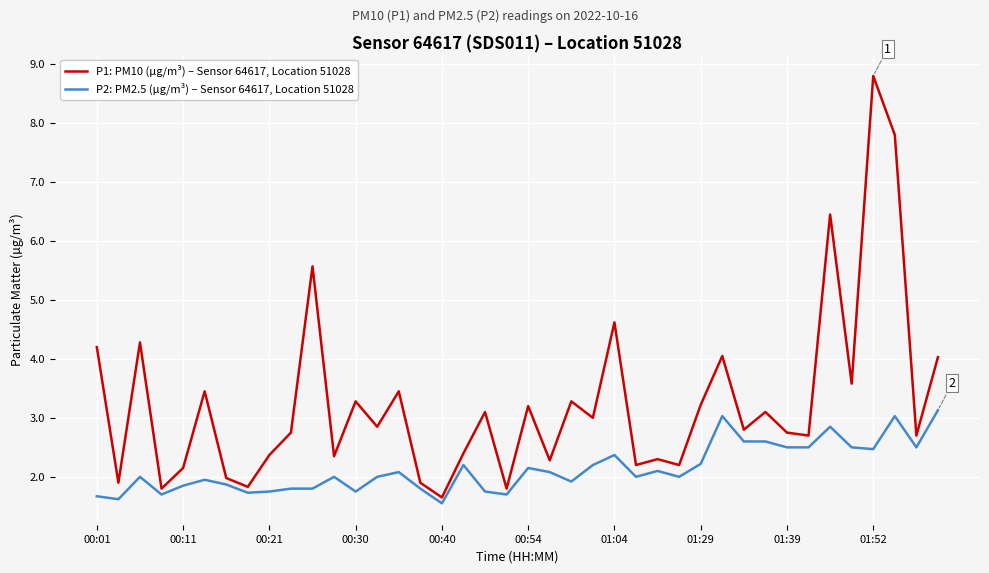

How many lines are shown in the chart?

2